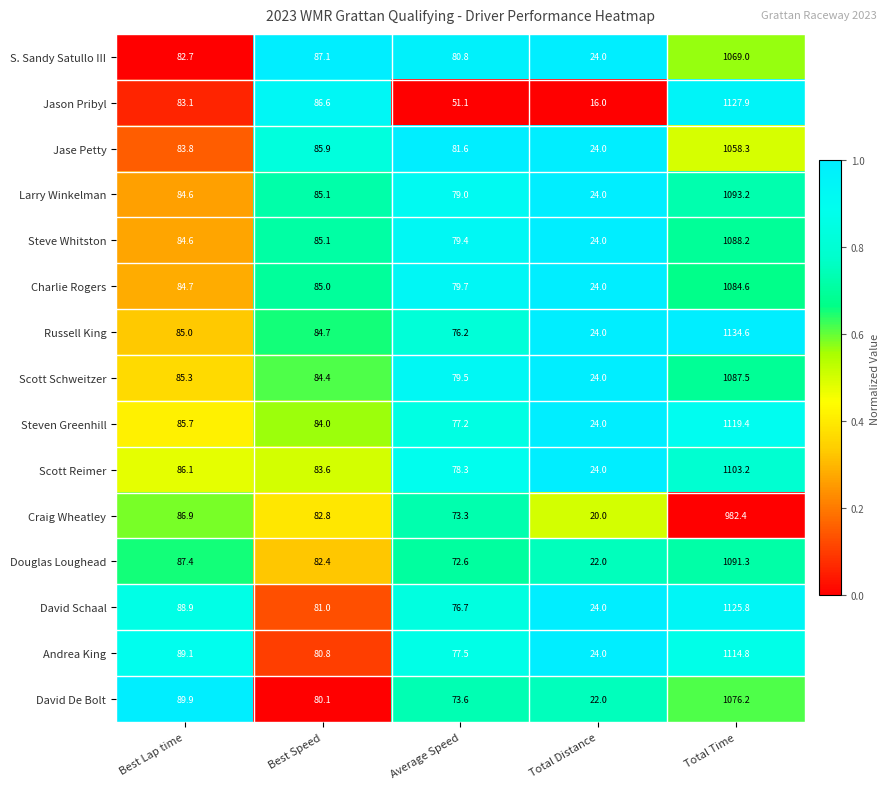

Which series has the largest total across all categories?

Russell King